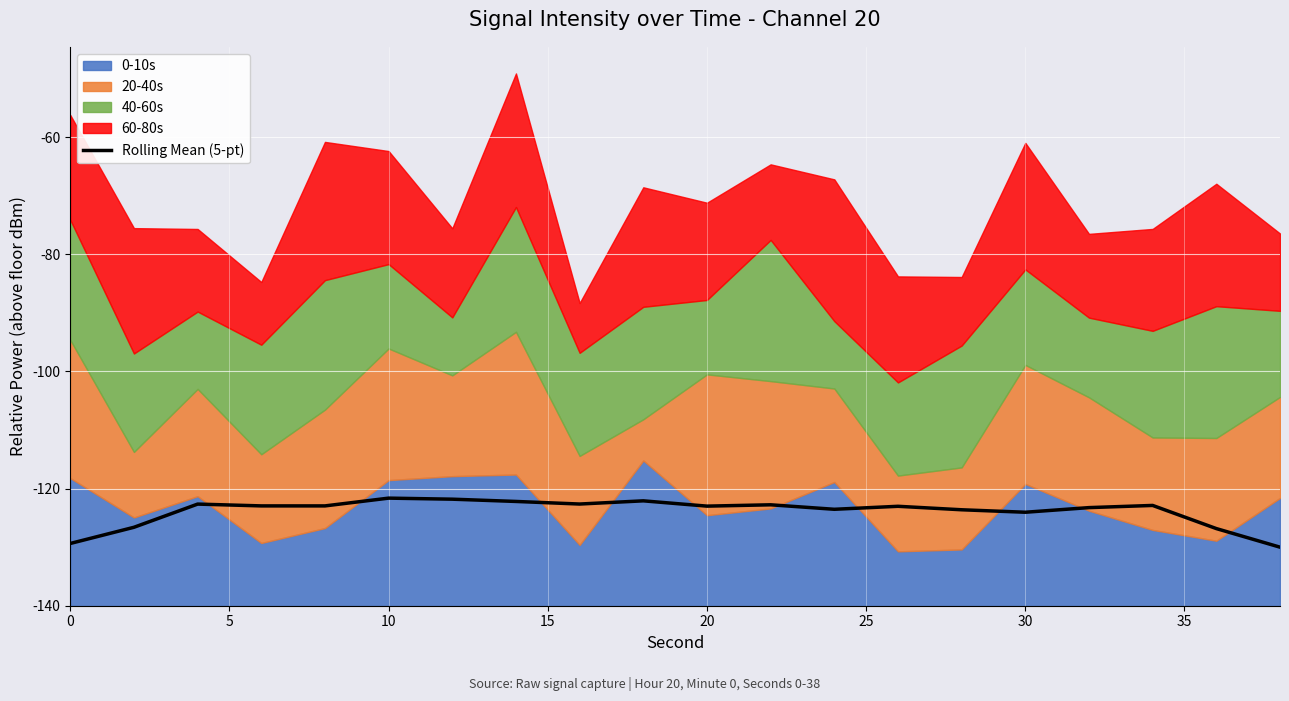

Which has a higher value, 10 or 0?

10